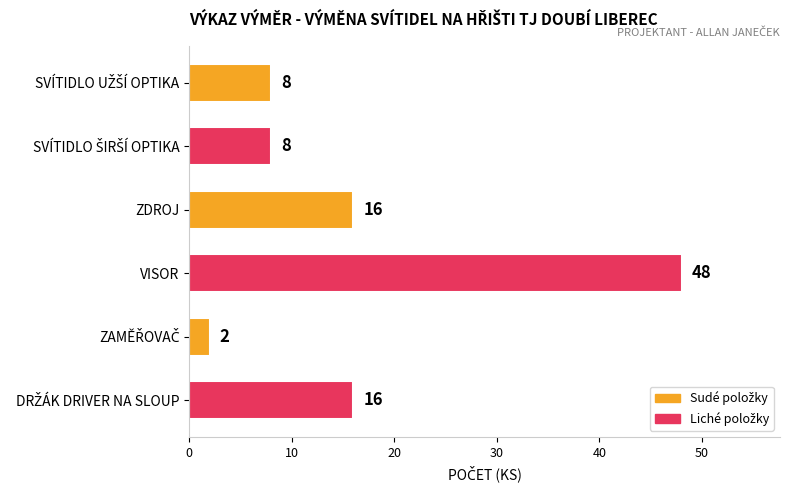

What is the value of the 4th bar from the top?

48